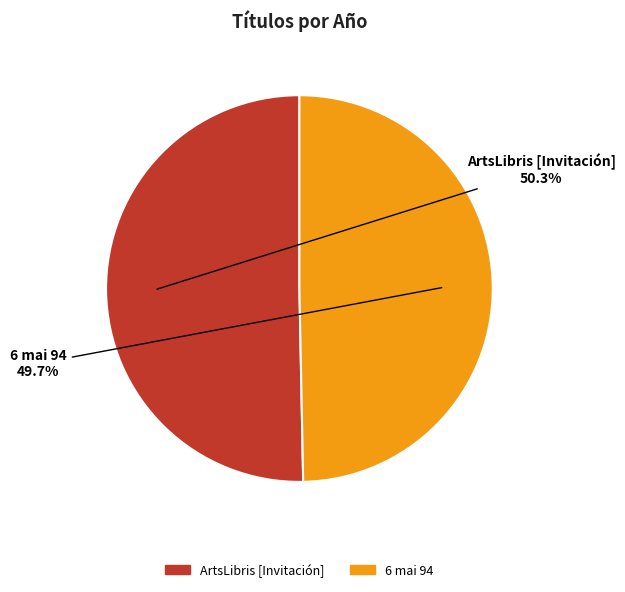

Is there a majority slice in this chart?

Yes